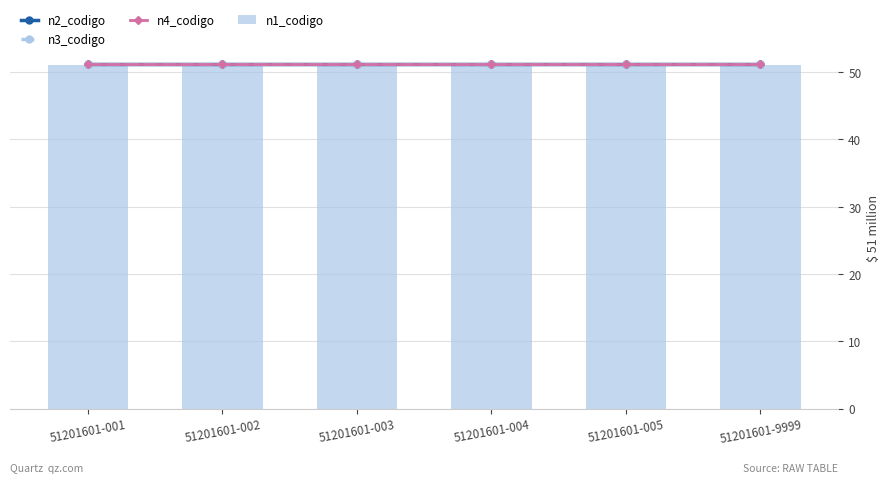

Reading left to right, what are all the values shown in this chart?

n2_codigo: 51.2	51.2	51.2	51.2	51.2	51.2
n3_codigo: 51.2	51.2	51.2	51.2	51.2	51.2
n4_codigo: 51.2	51.2	51.2	51.2	51.2	51.2
n1_codigo: 51.0	51.0	51.0	51.0	51.0	51.0